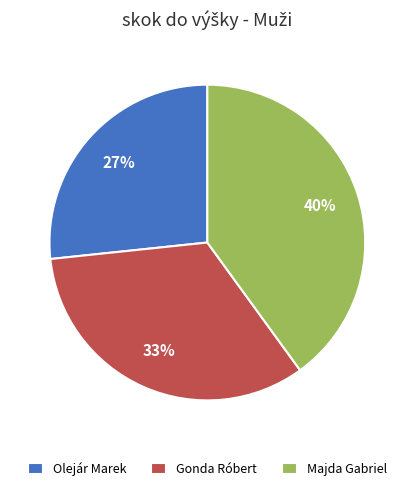

The Majda Gabriel slice represents 47% of the pie. True or false?

False